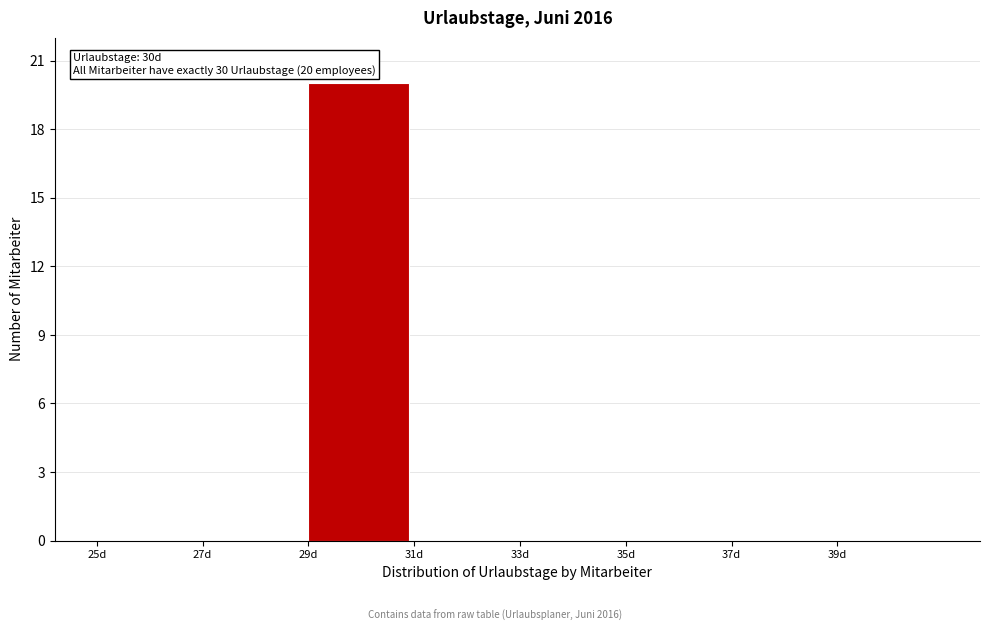

Which range on the x-axis has the tallest bar?

29 to 31